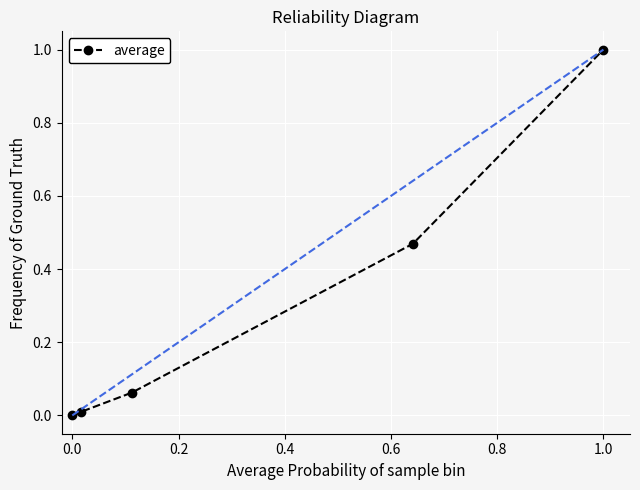

What is the value of the 5th point from the left?

1.0